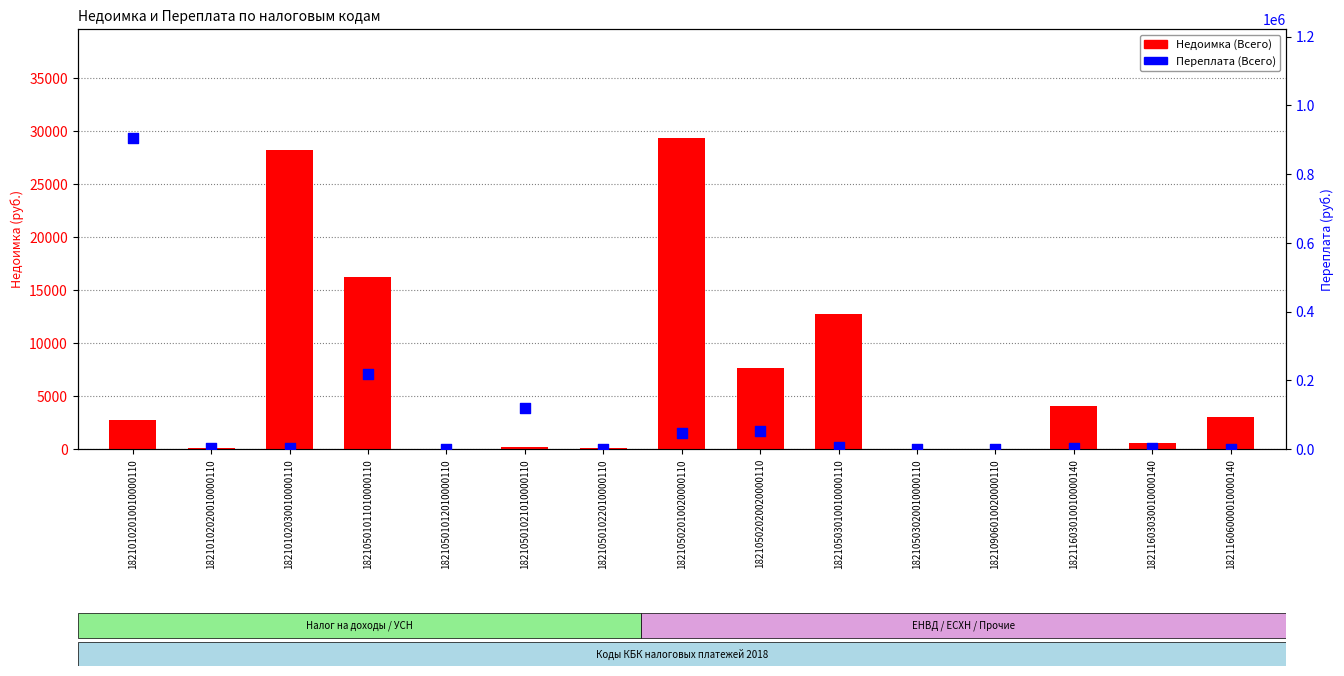

Which series reaches the maximum Y coordinate?

Переплата (Всего)